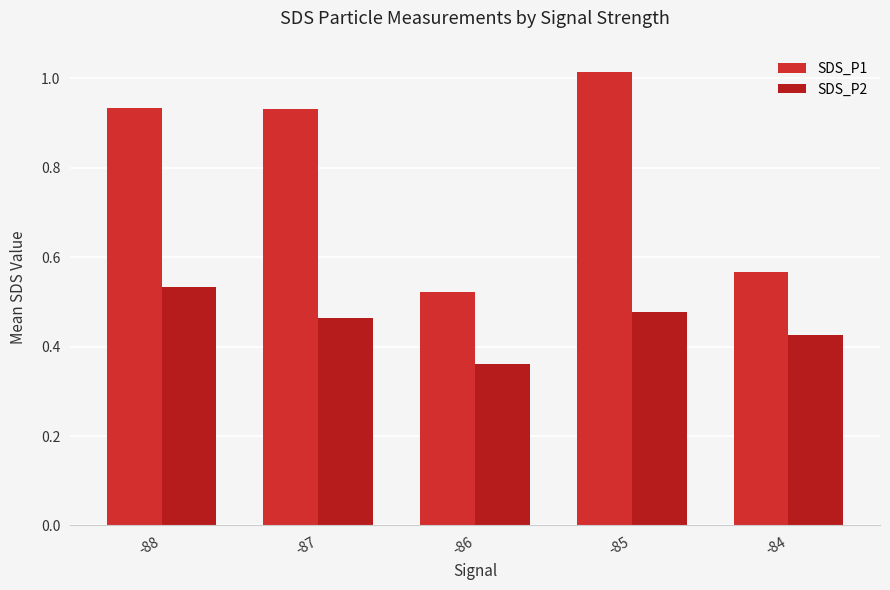

What is the value of the SDS_P2 bar at the 2nd from the left?

0.5